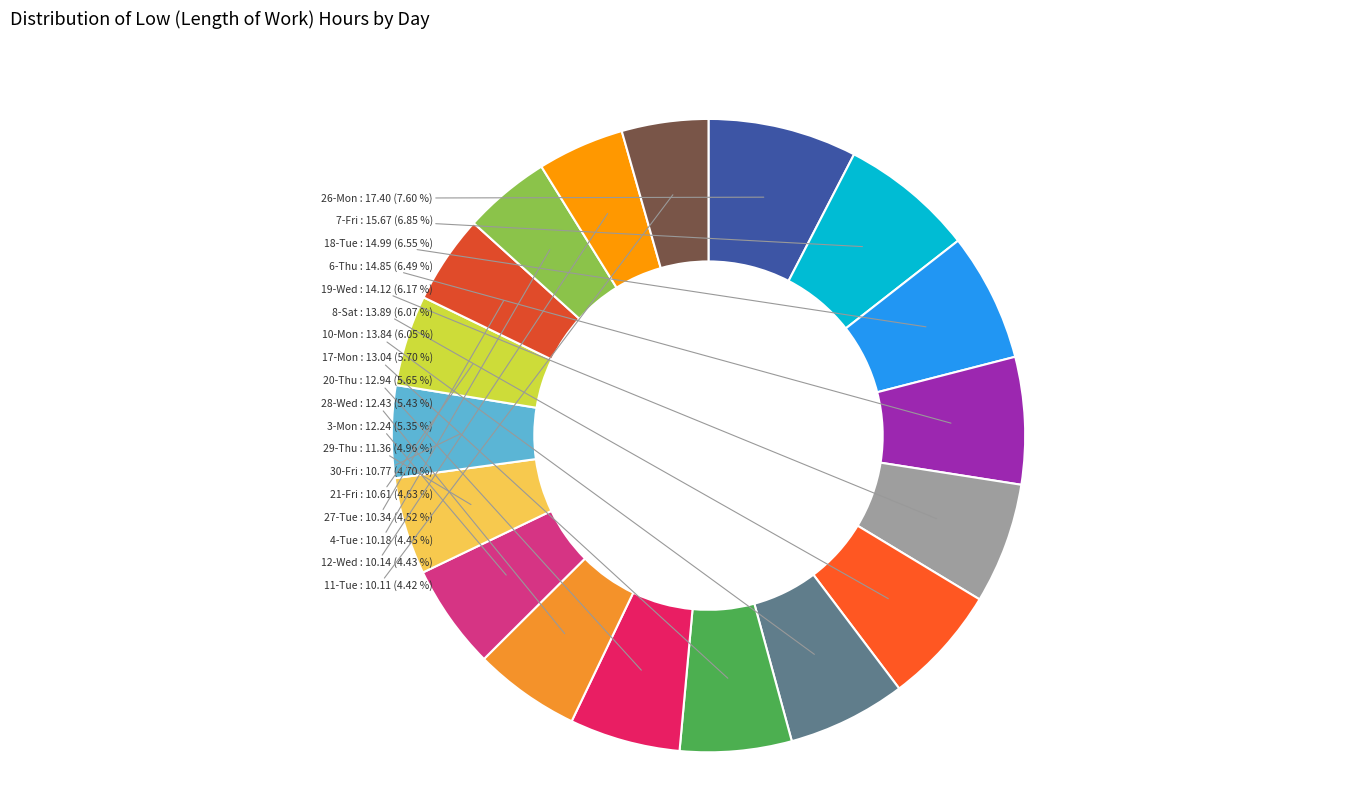

How many segments does this pie chart have?

18